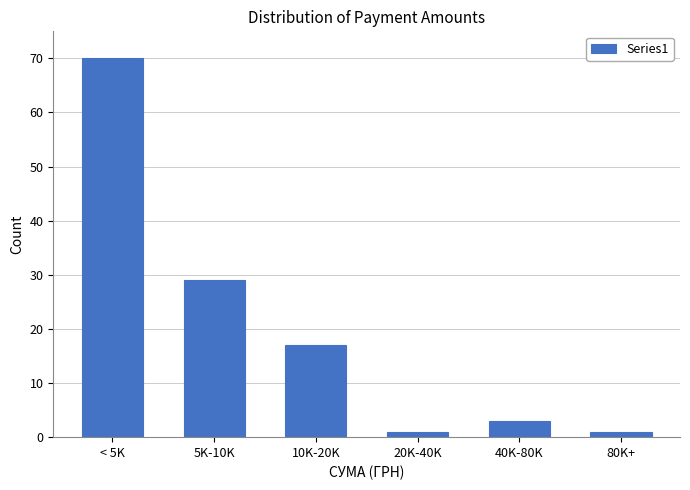

Reading left to right, transcribe all the data shown in this chart.

70	29	17	1	3	1